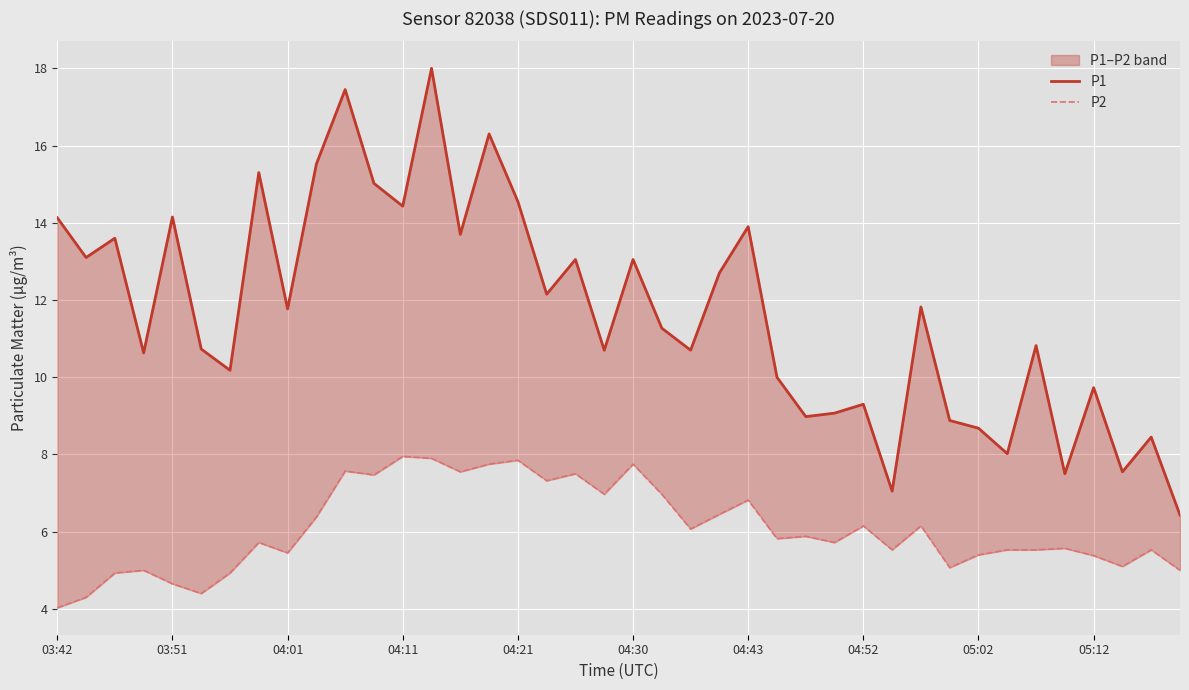

What is the sum of all P2 values?

243.0